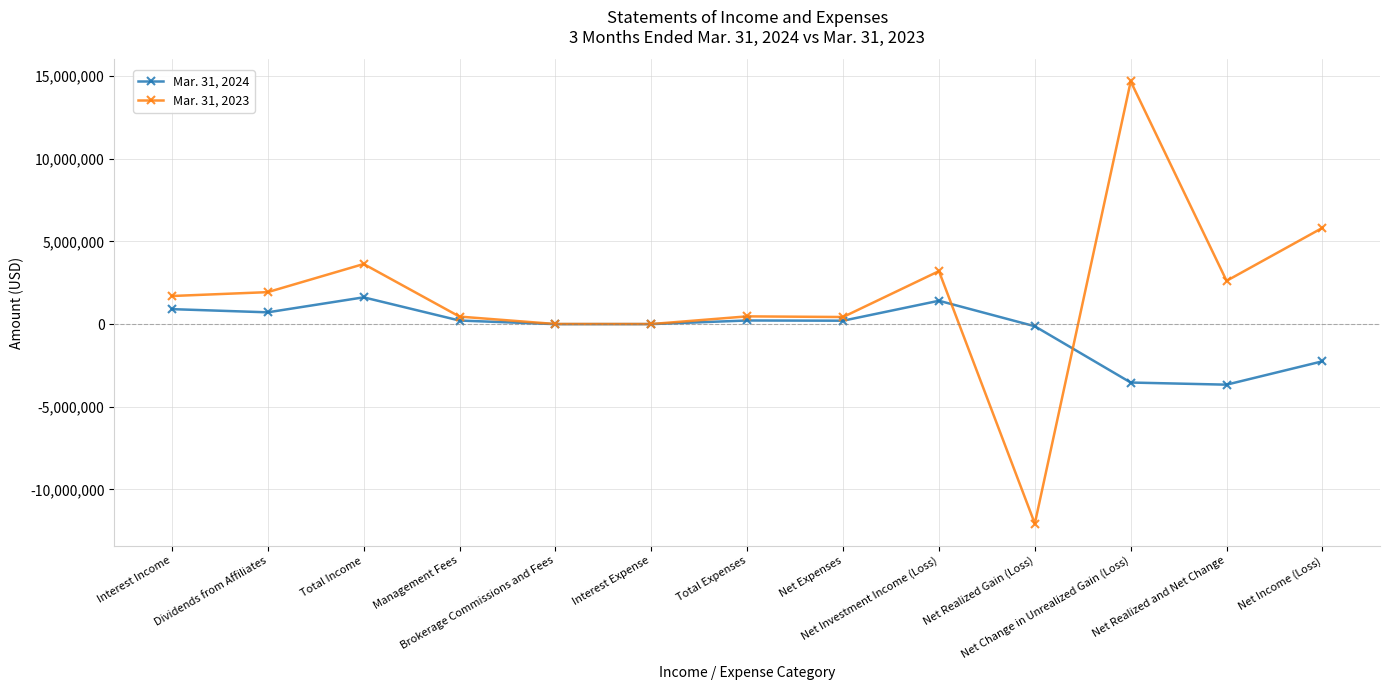

List the series in order of their peak value, lowest first.

Mar. 31, 2024, Mar. 31, 2023